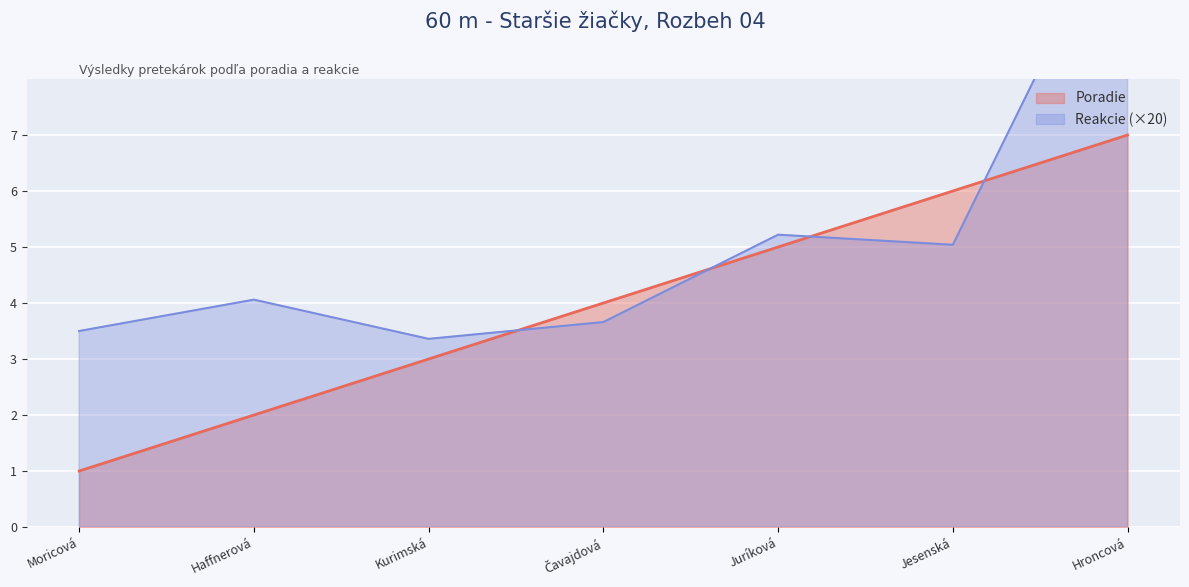

The Poradie series shows 3 at Haffnerová. True or false?

False